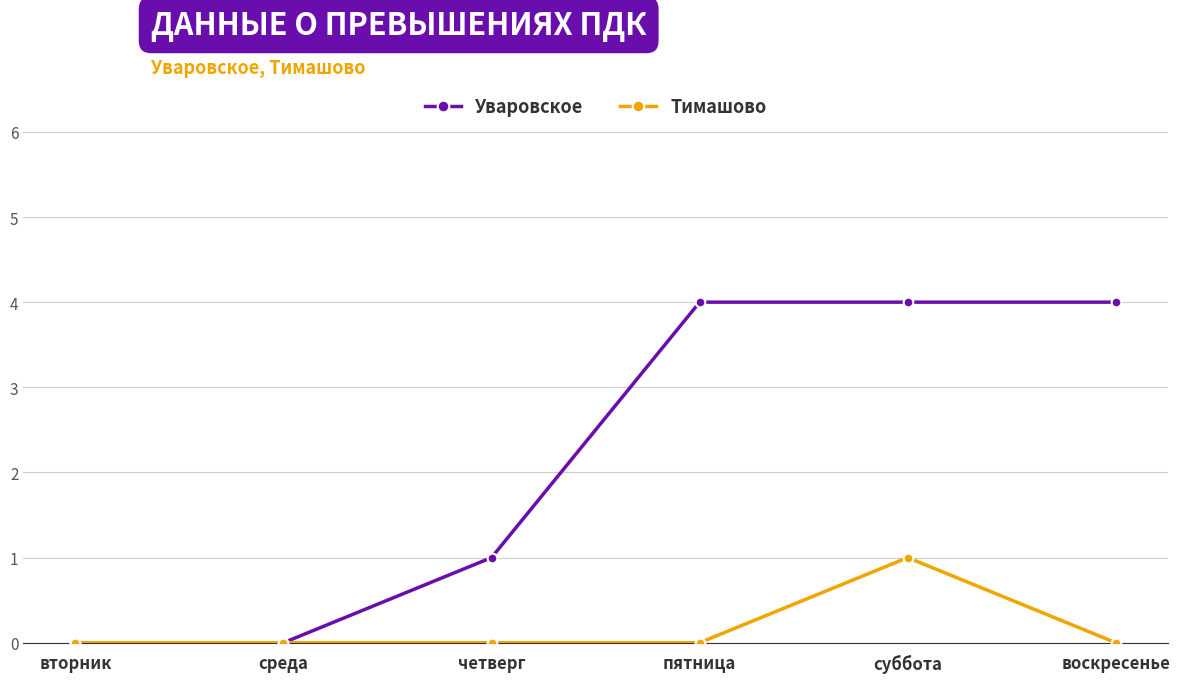

Which series has the widest spread of values?

Уваровское